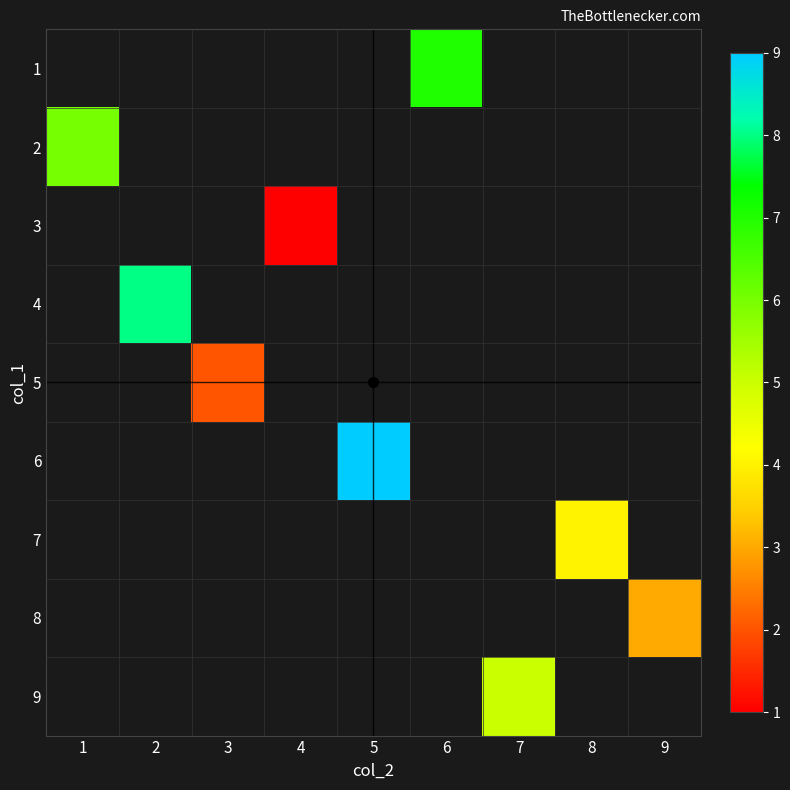

How many values in 1 are above zero?

1